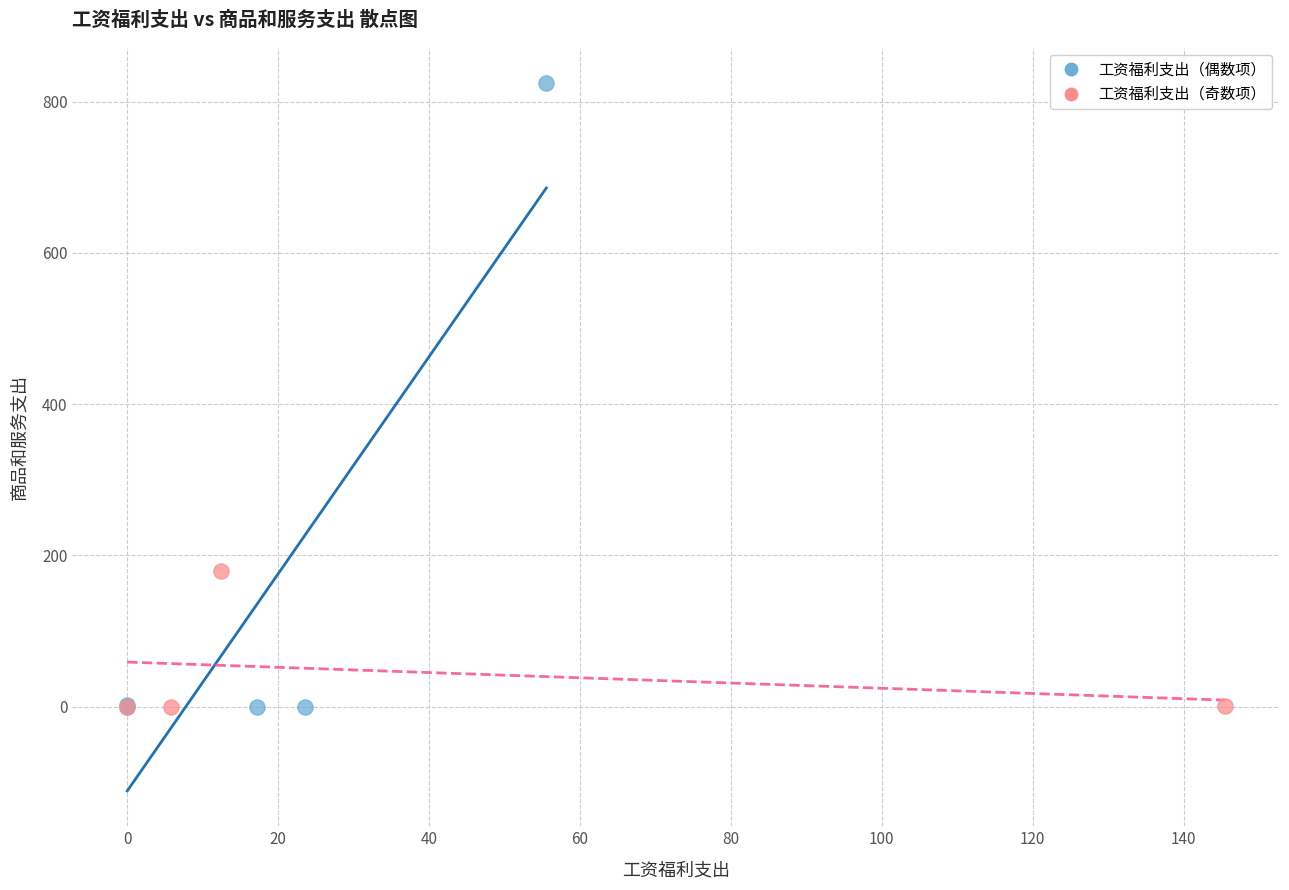

Which series has the largest Y range (max minus min)?

工资福利支出（偶数项）